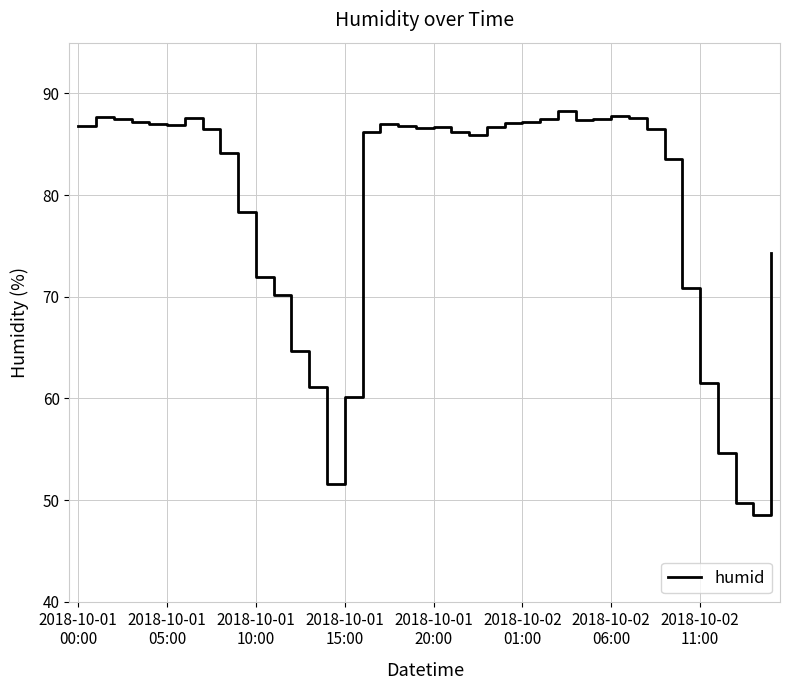

What is the greatest value displayed?

88.3